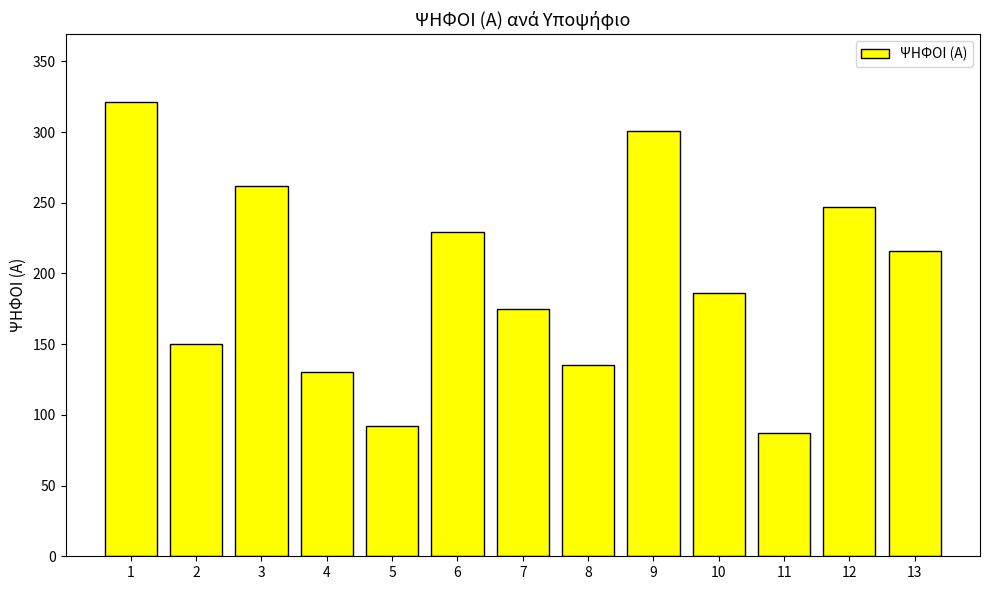

Which has a higher value, 10 or 11?

10